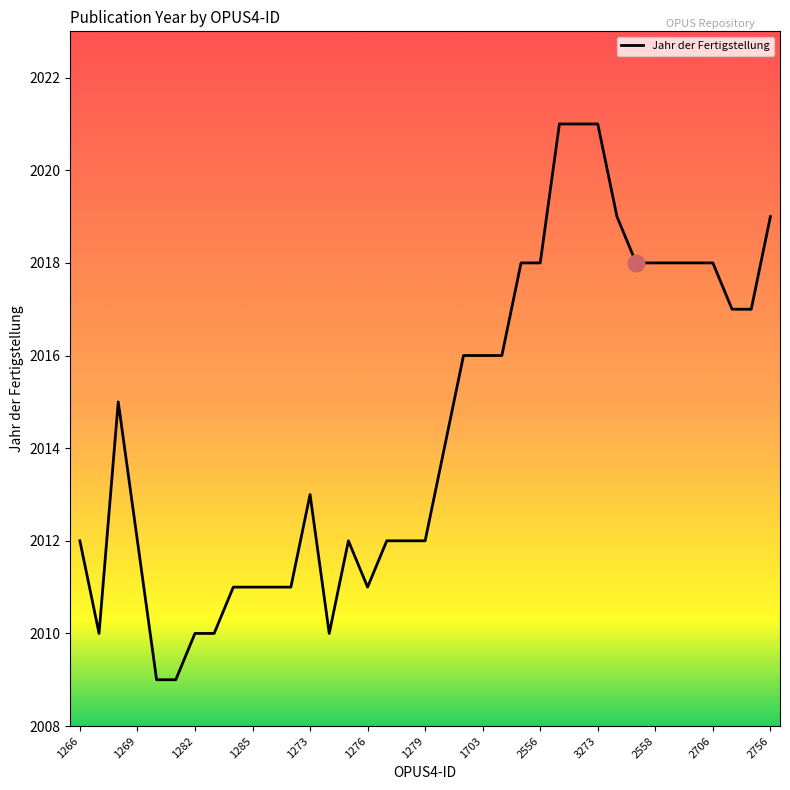

What is the sum of all values?

74536